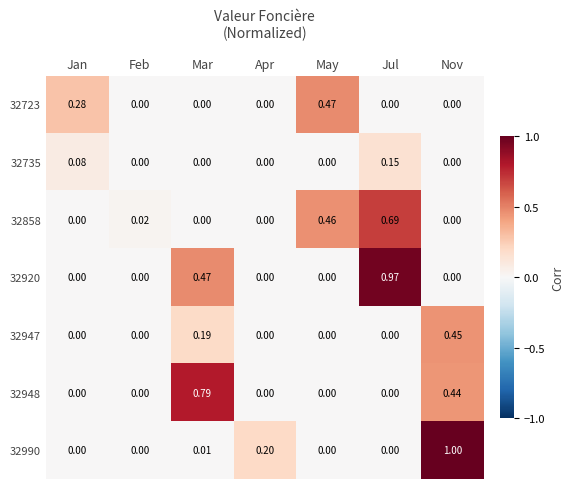

What is the maximum value shown in the chart?

1.0